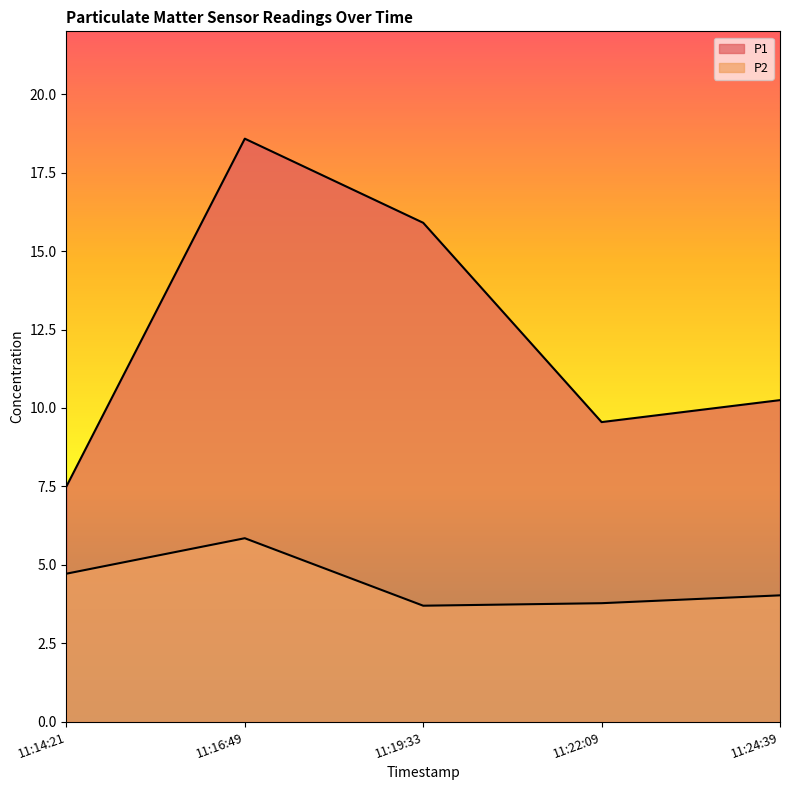

What is the lowest value of the P1 series?

7.5